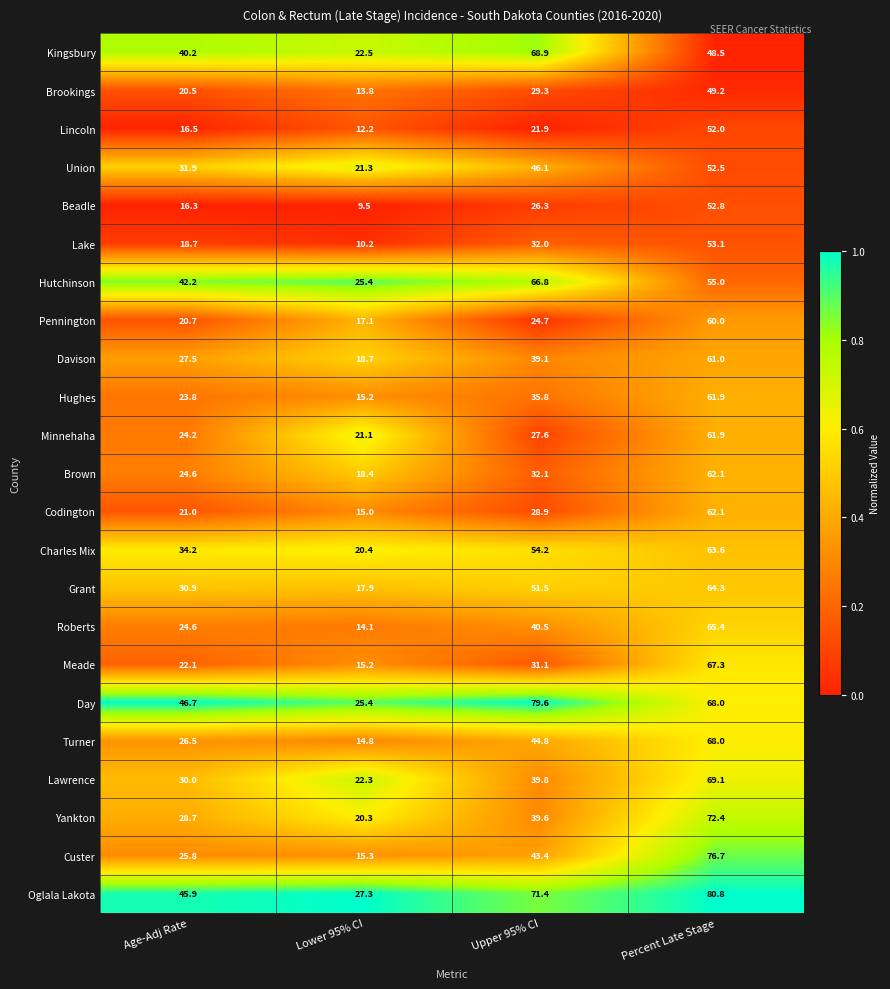

List the labels in order of Oglala Lakota value, smallest first.

Lower 95% CI, Age-Adj Rate, Upper 95% CI, Percent Late Stage